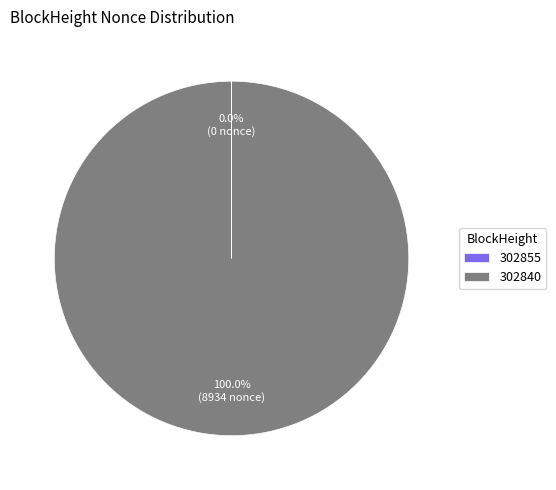

Which category has the biggest portion of the pie?

302840